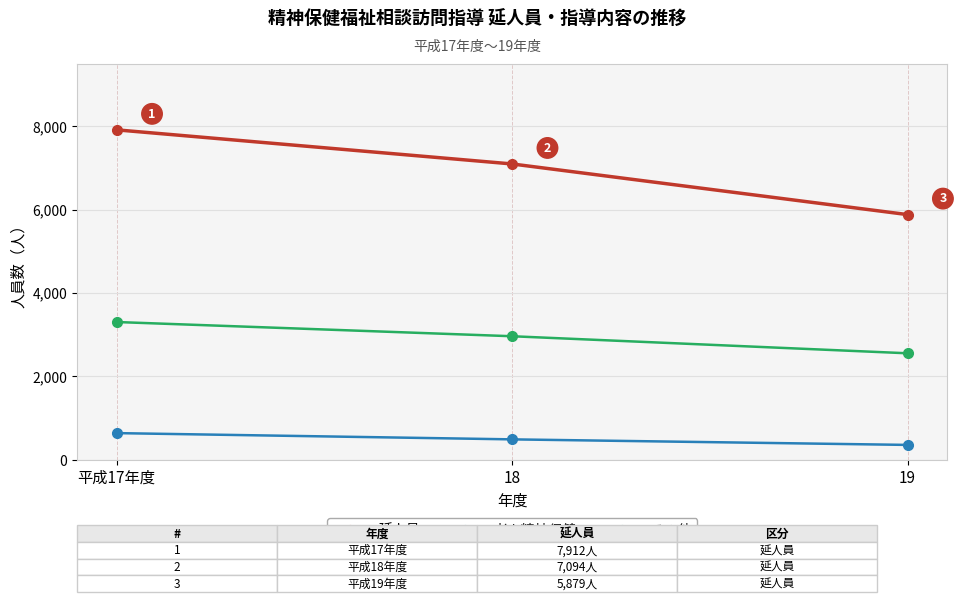

Rank the categories by 老人精神保健 value from lowest to highest.

19, 18, 平成17年度